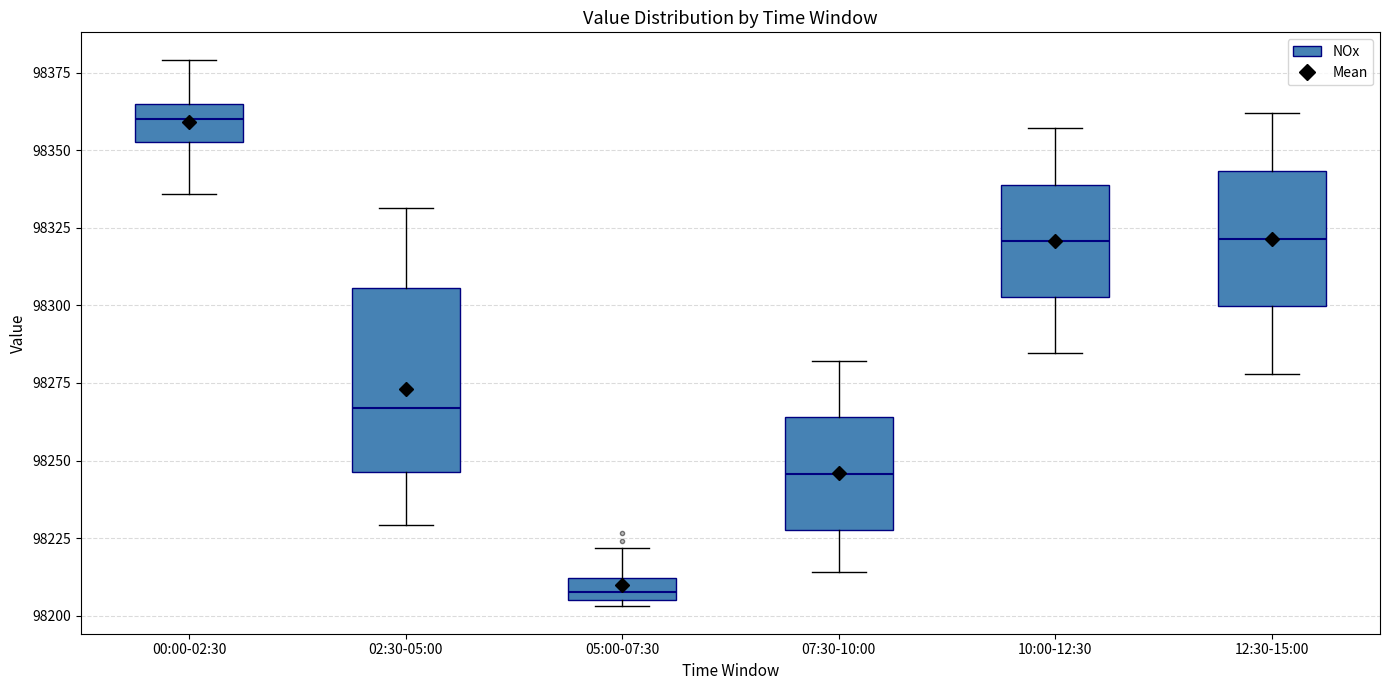

Where does the lower whisker of the box for 07:30-10:00 end on the y-axis? The values are not printed on the chart, so give them approximately, as read against the axis.

98215